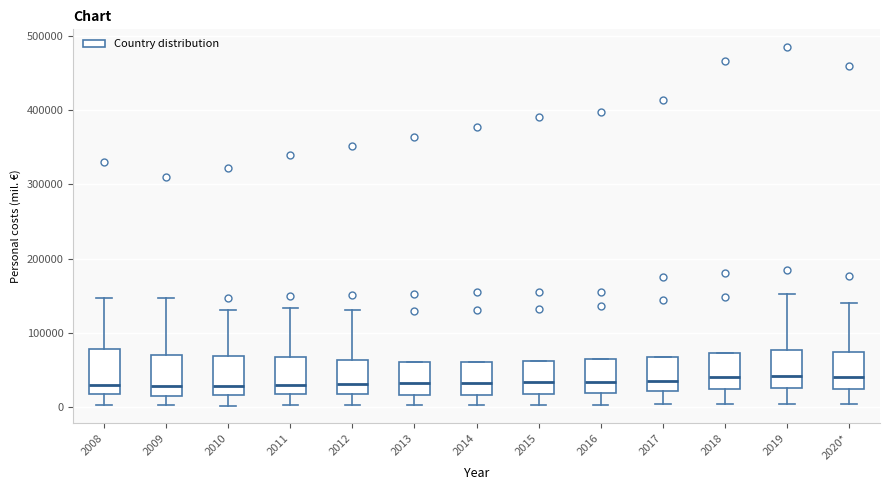

Reading left to right, transcribe this box plot: for each box, give where its median line is, the range the box spans, and where its two whiskers end, as read against the y-axis. The values are not printed on the chart, so give them approximately, as read against the axis.

2008: median 30000, box 20000 to 80000, whiskers 0 to 150000
2009: median 30000, box 20000 to 70000, whiskers 0 to 150000
2010: median 30000, box 20000 to 70000, whiskers 0 to 130000
2011: median 30000, box 20000 to 70000, whiskers 0 to 130000
2012: median 30000, box 20000 to 60000, whiskers 0 to 130000
2013: median 30000, box 20000 to 60000, whiskers 0 to 60000
2014: median 30000, box 20000 to 60000, whiskers 0 to 60000
2015: median 30000, box 20000 to 60000, whiskers 0 to 60000
2016: median 30000, box 20000 to 60000, whiskers 0 to 60000
2017: median 40000, box 20000 to 70000, whiskers 0 to 70000
2018: median 40000, box 20000 to 70000, whiskers 0 to 70000
2019: median 40000, box 30000 to 80000, whiskers 0 to 150000
2020*: median 40000, box 20000 to 70000, whiskers 0 to 140000